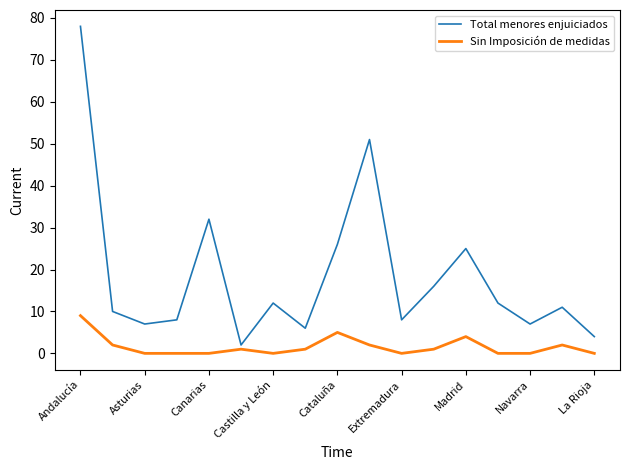

Which series has the largest range (max minus min)?

Total menores enjuiciados